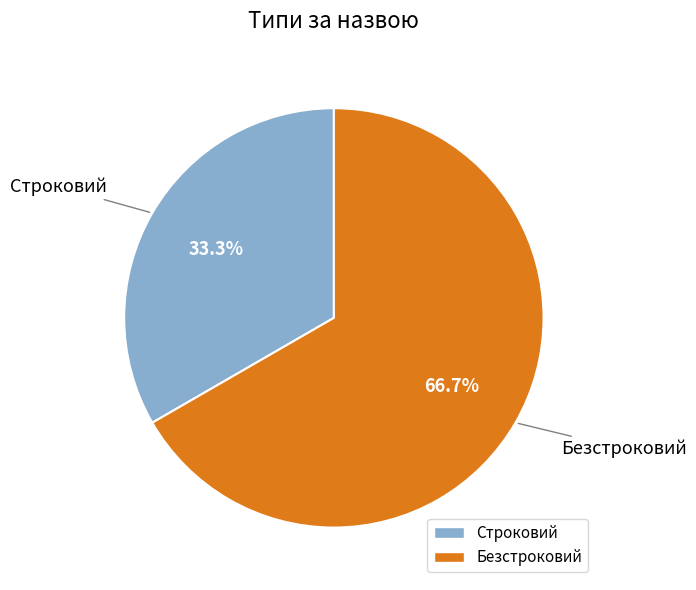

What is the ratio of the value at Строковий to the value at Безстроковий?

0.5